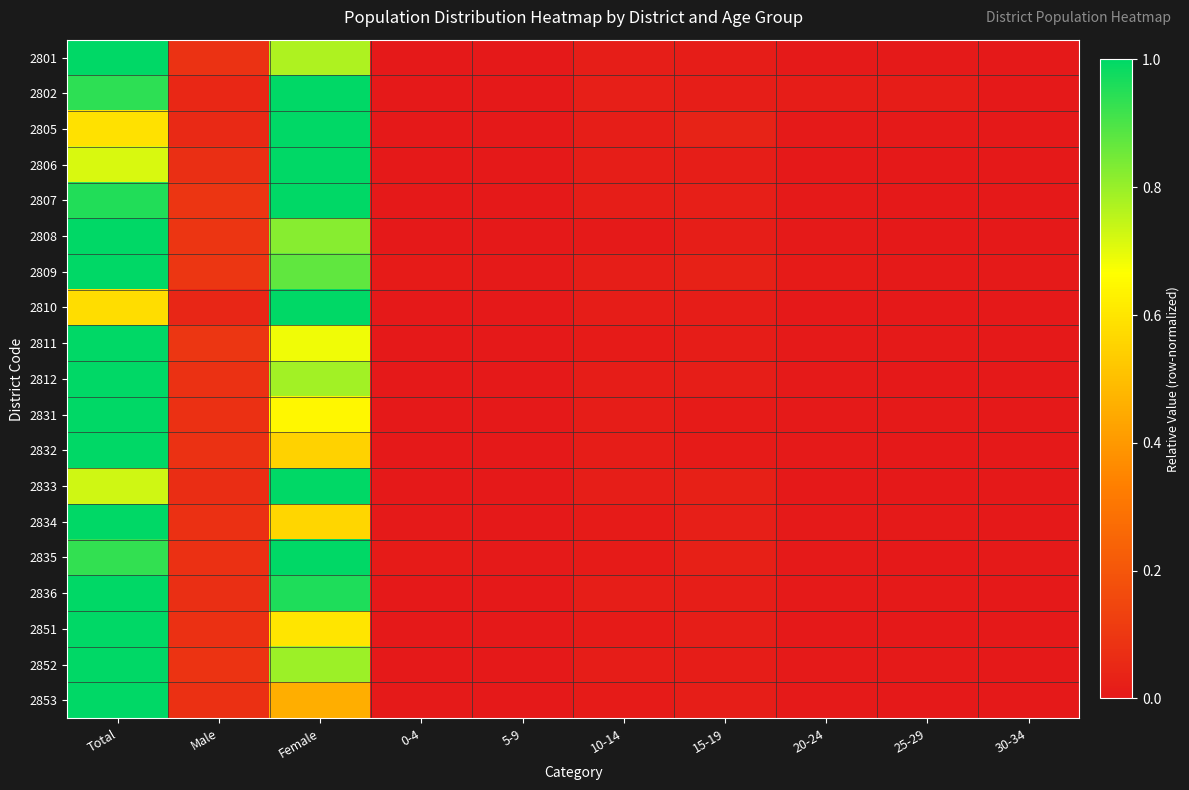

Which has a higher value, Total or Female?

Total